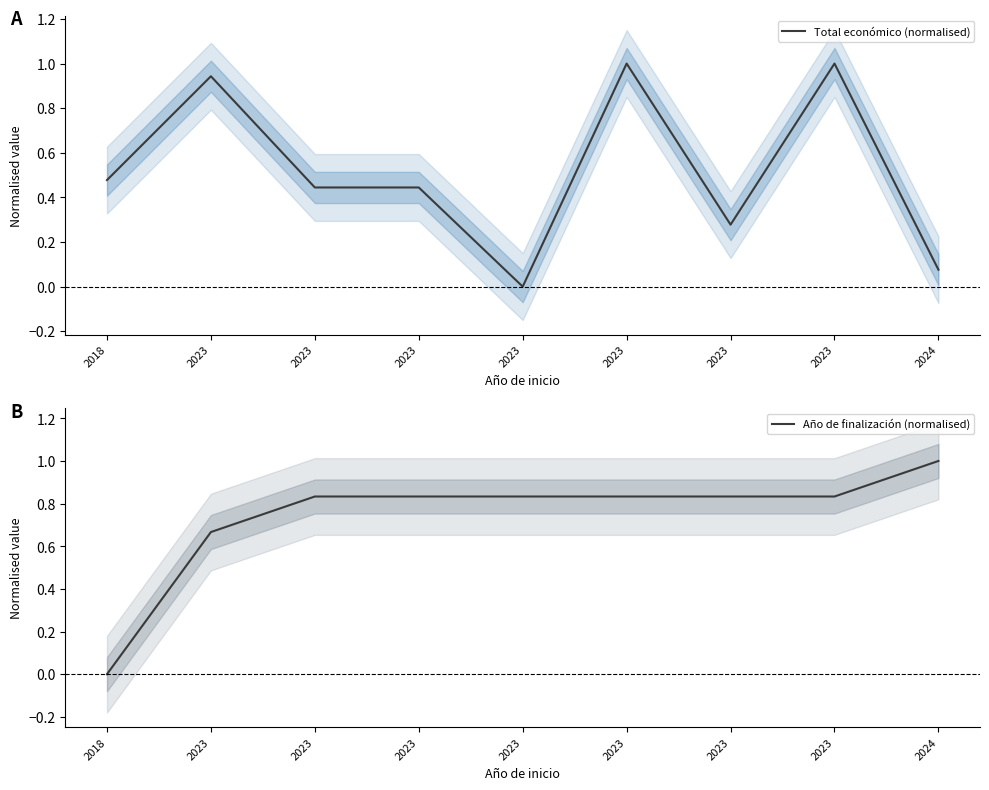

Reading left to right, what are all the values shown in this chart?

Total económico (normalised): 0.5	0.9	0.4	0.4	0.0	1.0	0.3	1.0	0.1
Año de finalización (normalised): 0.0	0.7	0.8	0.8	0.8	0.8	0.8	0.8	1.0